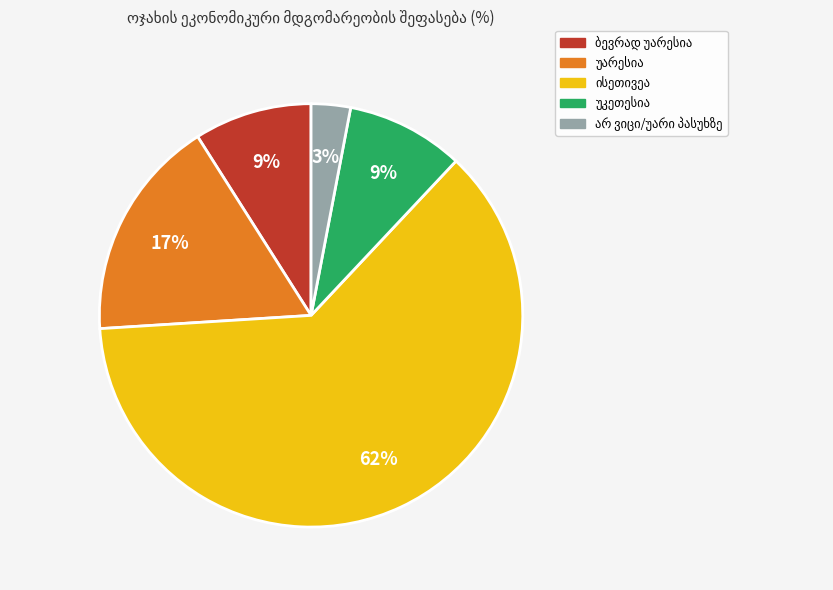

Does any single category account for the majority?

Yes